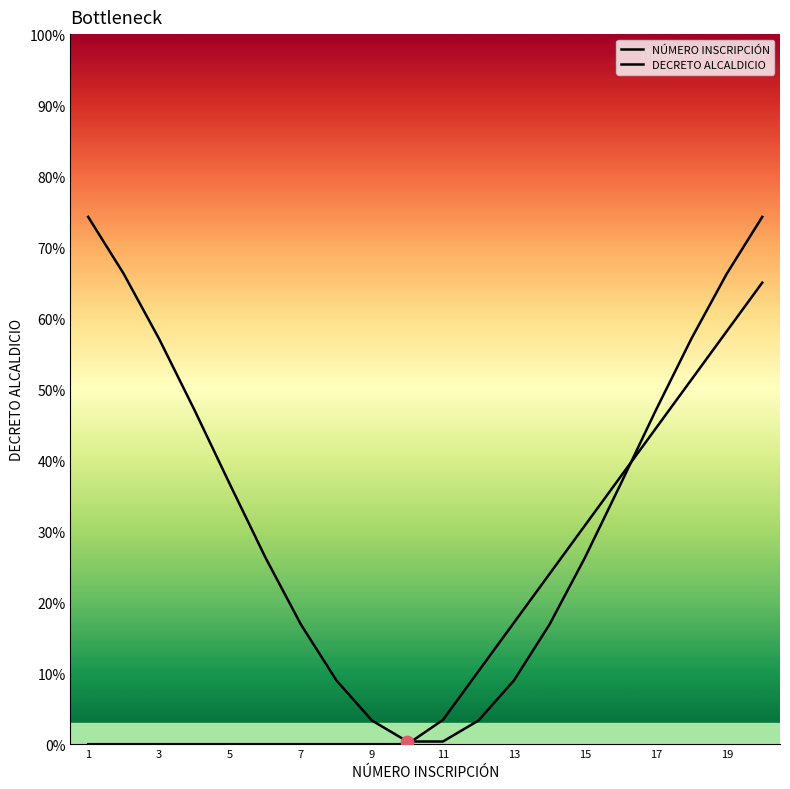

Which series reaches the minimum Y coordinate?

DECRETO ALCALDICIO